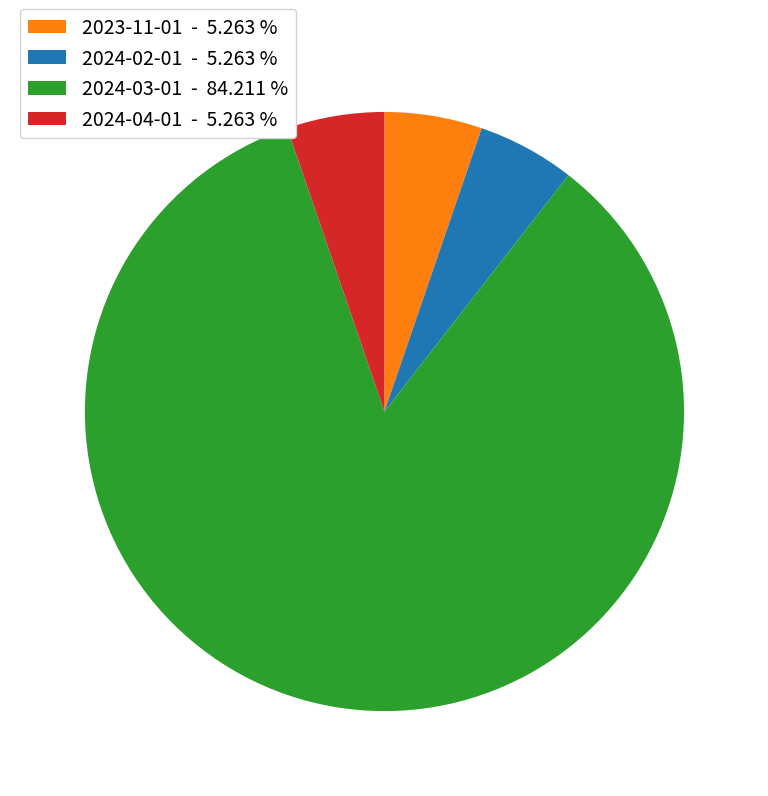

Which slice represents more than half of the pie?

2024-03-01